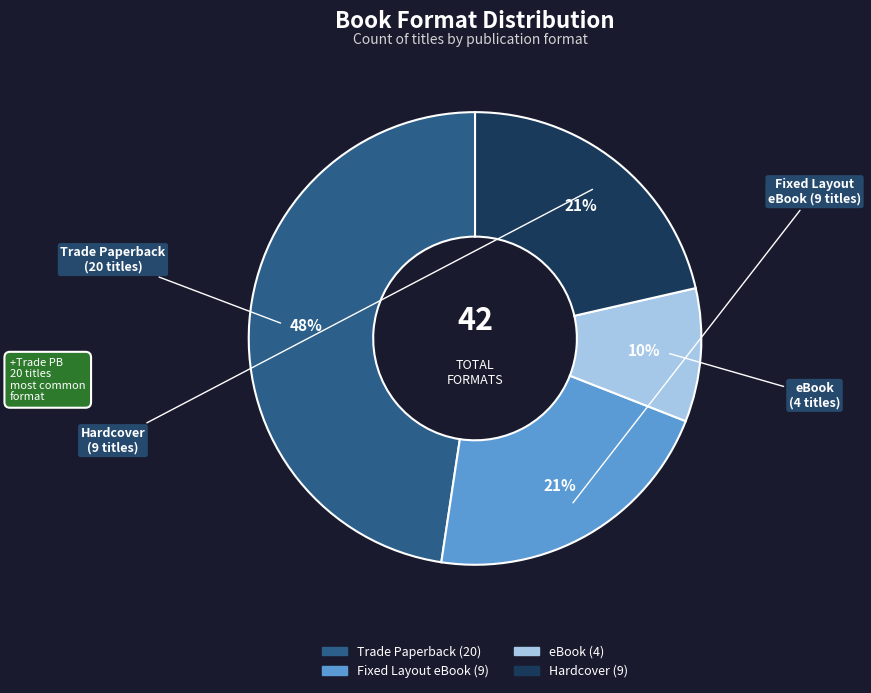

Is Hardcover the majority of the pie?

No